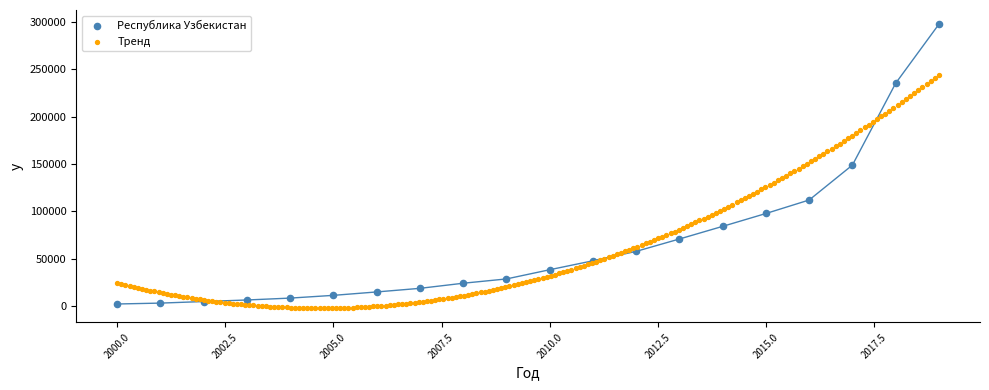

Which series has the largest Y range (max minus min)?

Республика Узбекистан